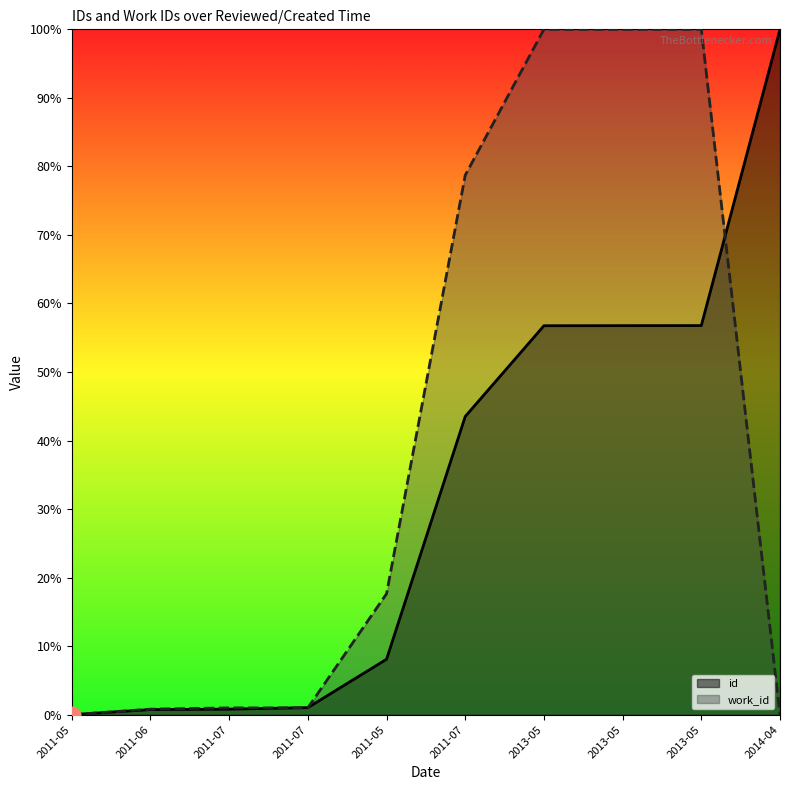

Which category has the highest value across all series?

2014-04